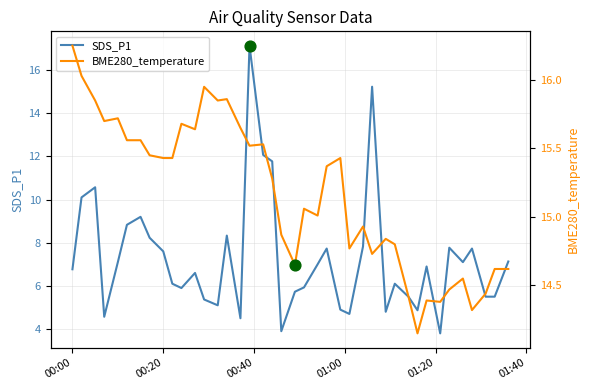

Which series contains the highest Y value?

SDS_P1